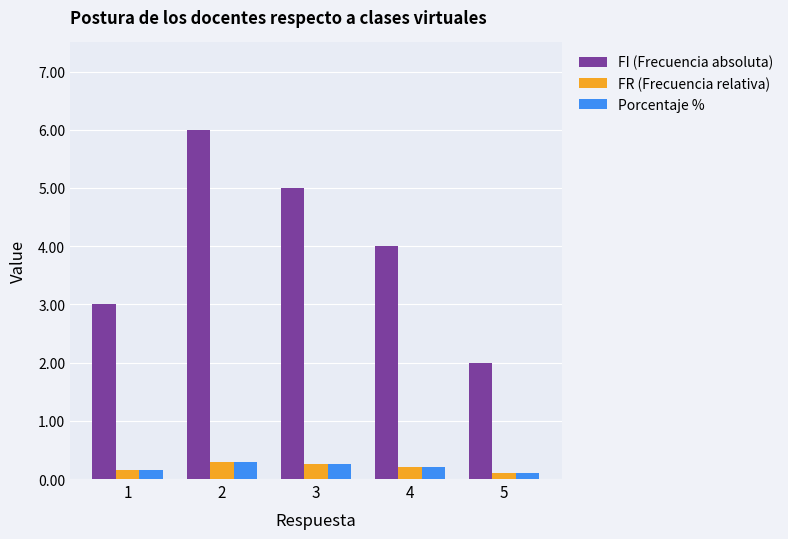

Which series changed the most between 3 and 4?

FI (Frecuencia absoluta)